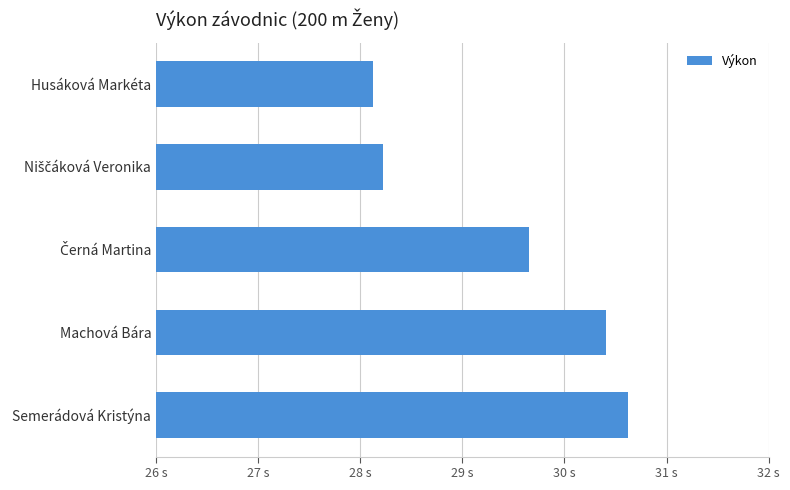

Does the chart contain any negative values?

No